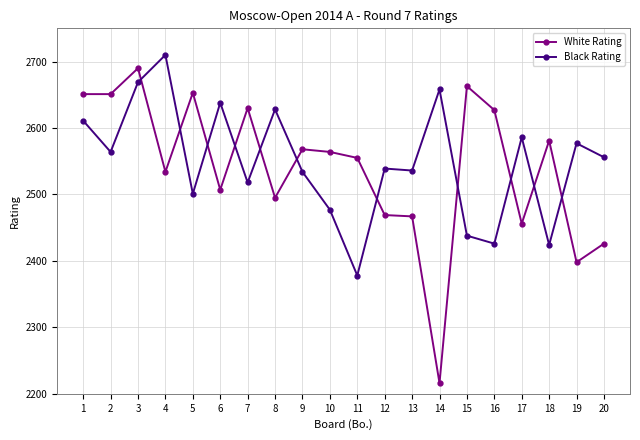

The Black Rating series shows 2518 at 7. True or false?

True